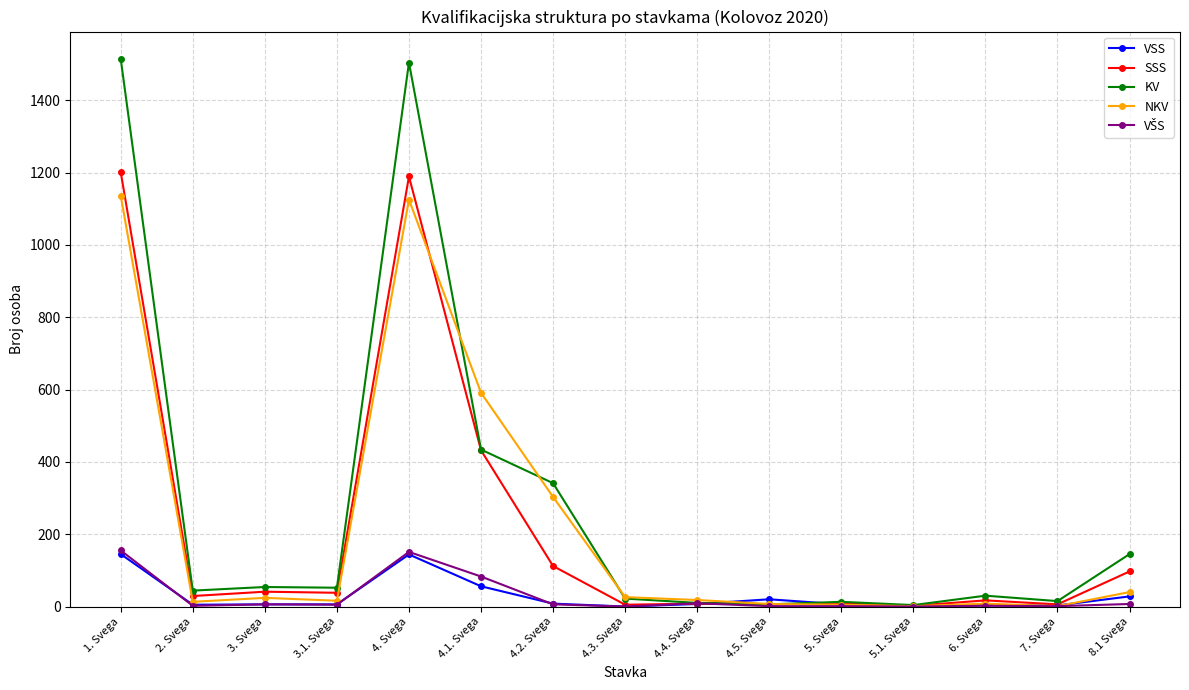

The value of VSS at 4.1. Svega is 56. True or false?

True